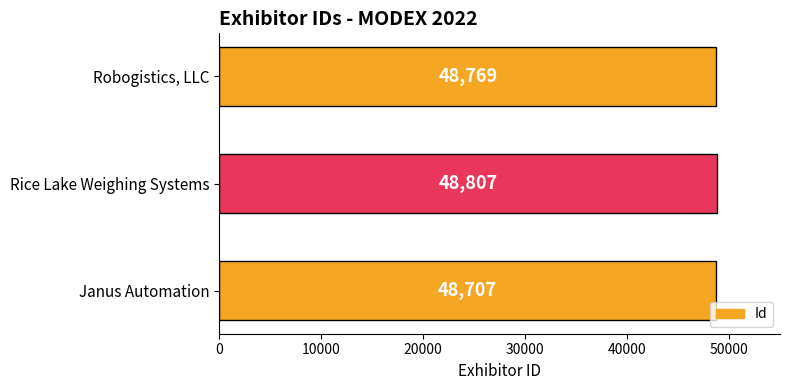

List the labels in order of value, largest first.

Rice Lake Weighing Systems, Robogistics, LLC, Janus Automation